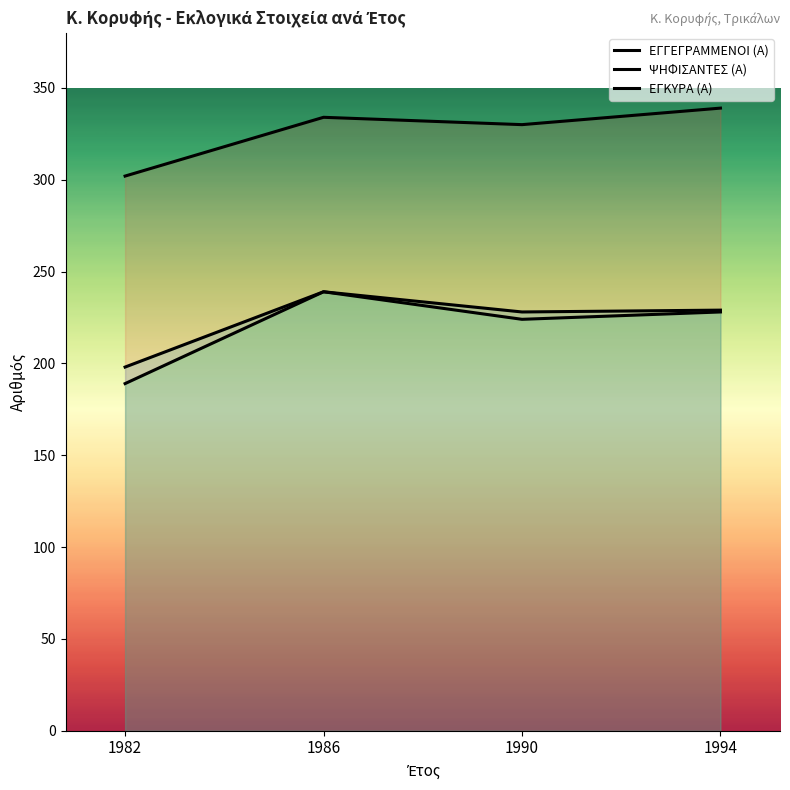

List the series in order of their peak value, highest first.

ΕΓΓΕΓΡΑΜΜΕΝΟΙ (Α), ΨΗΦΙΣΑΝΤΕΣ (Α), ΕΓΚΥΡΑ (Α)